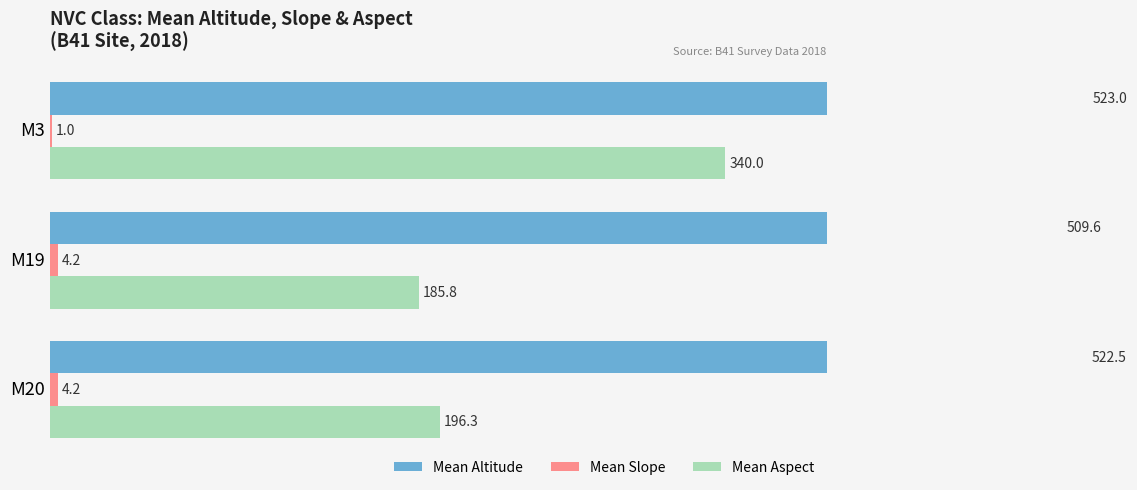

What is the total value across all series at 0?

723.0